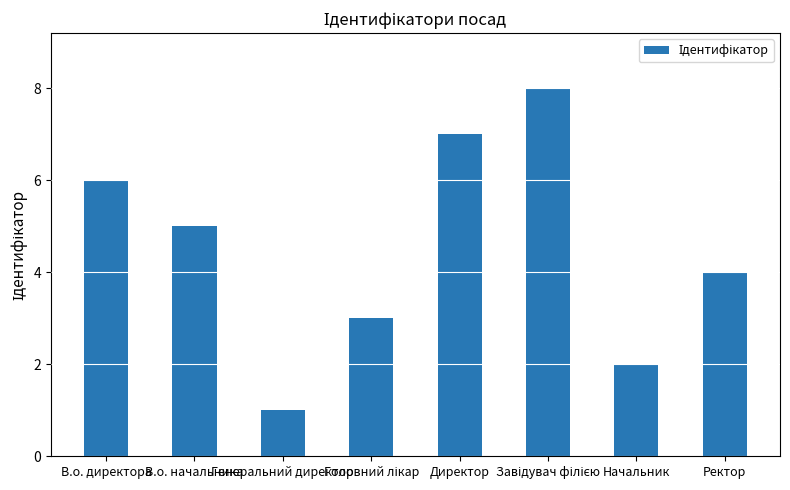

What is the difference between the maximum and minimum values?

7